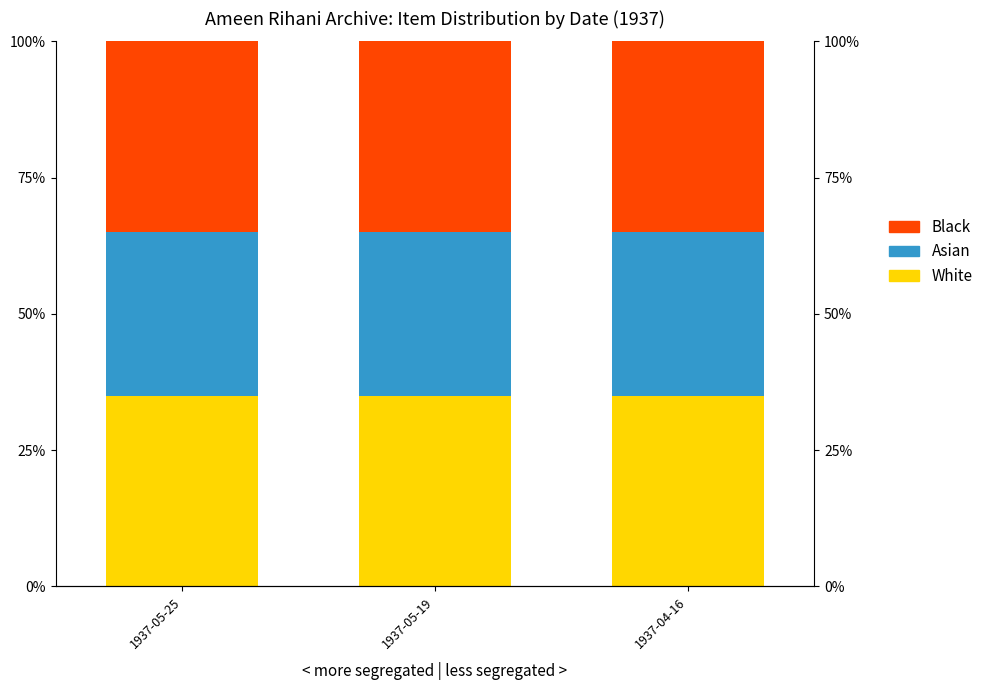

Is the value of Black at 1937-05-19 greater than the value of Asian at 1937-04-16?

Yes